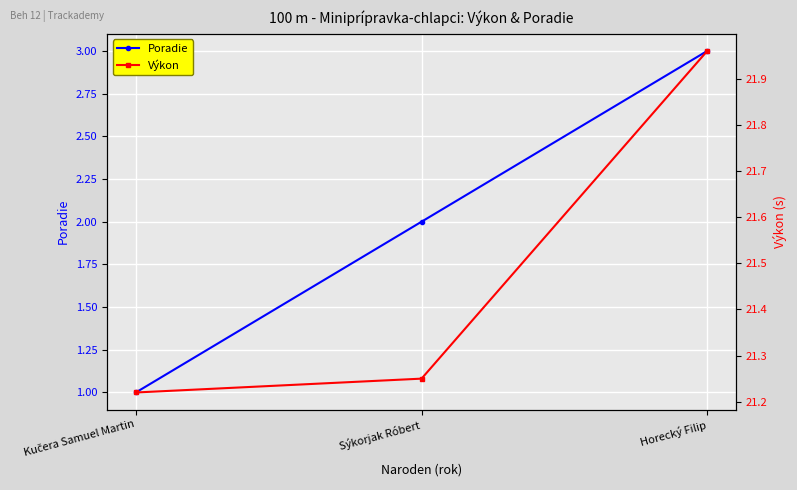

Is it true that Výkon equals 21.2 at Kučera Samuel Martin?

True